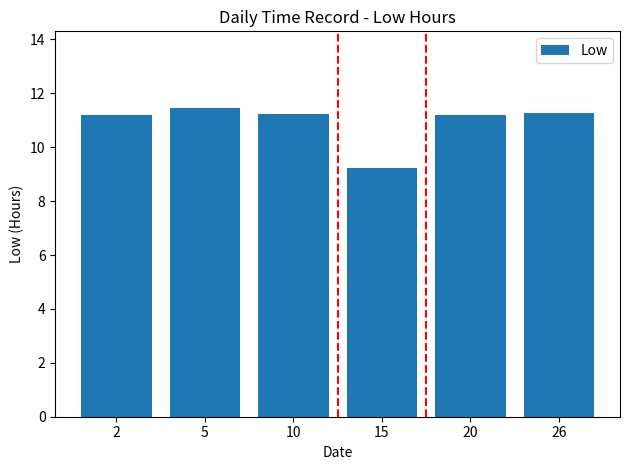

Which category has the highest value across all series?

5